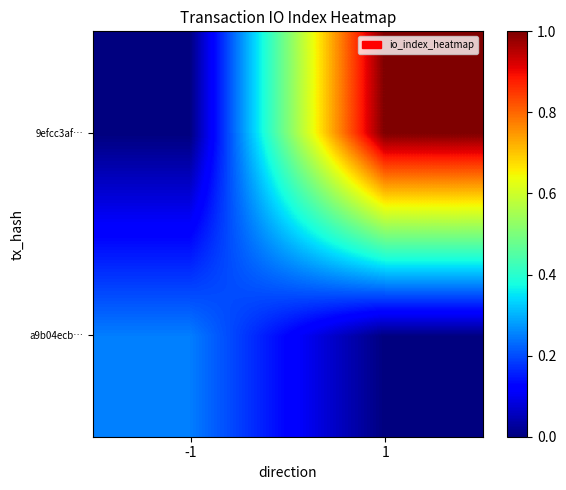

What is the spread (max minus min) of values at -1?

0.2